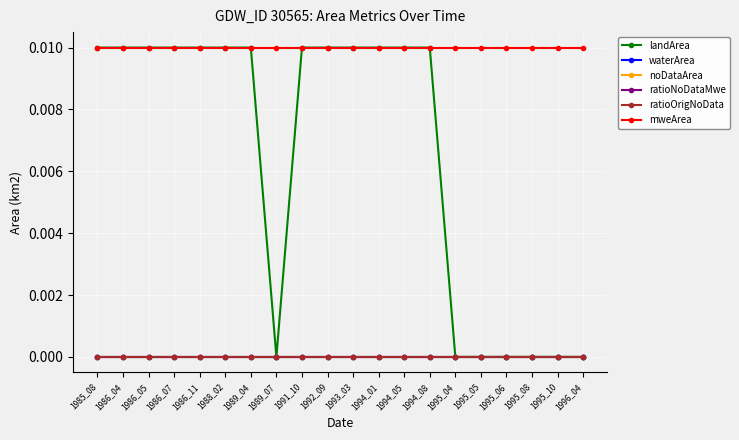

Is the value of noDataArea at 1995_08 greater than the value of ratioOrigNoData at 1996_04?

No